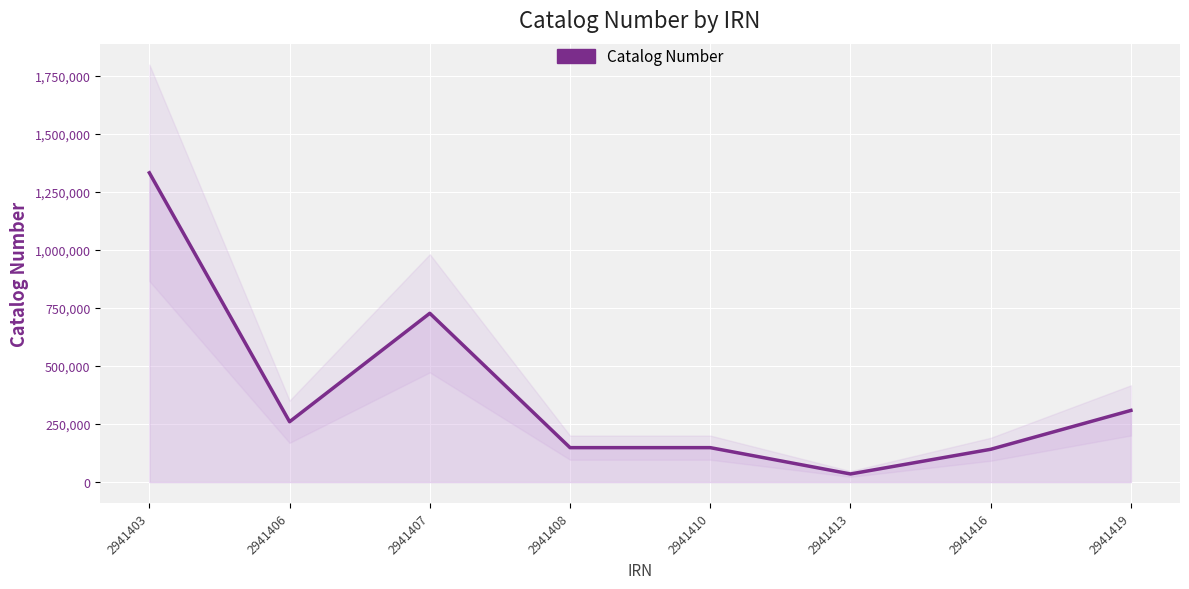

How many series are shown in this chart?

1